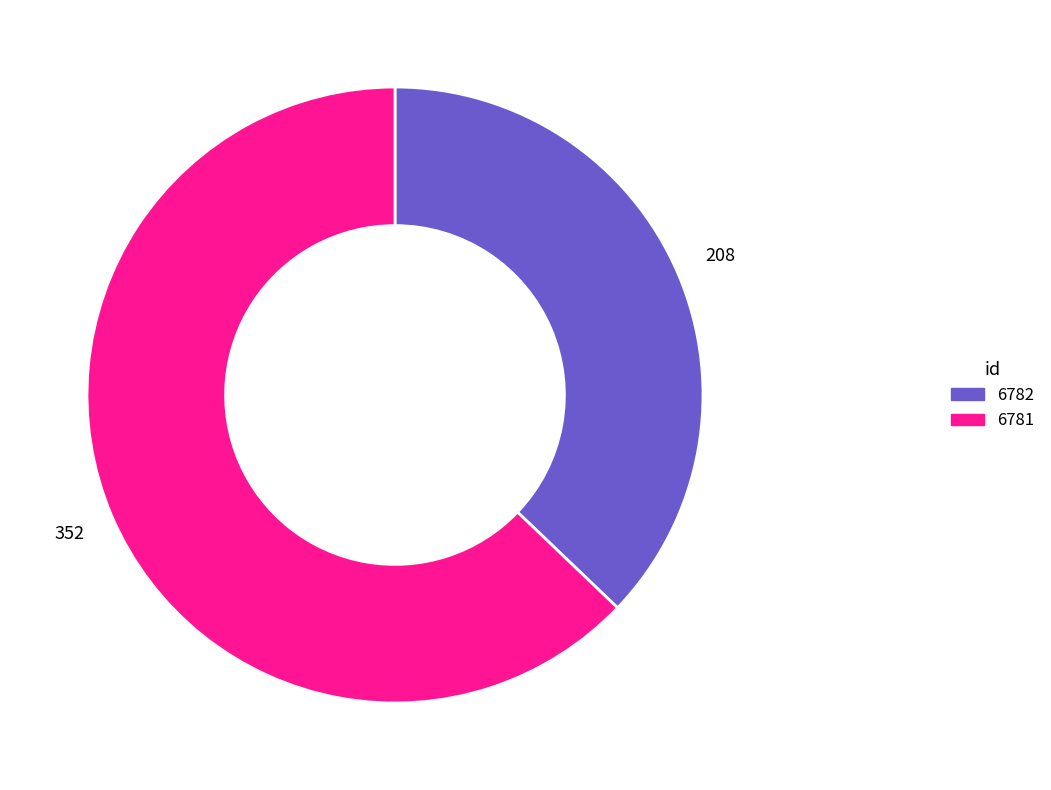

True or false: 6782 accounts for 37% of the total.

True